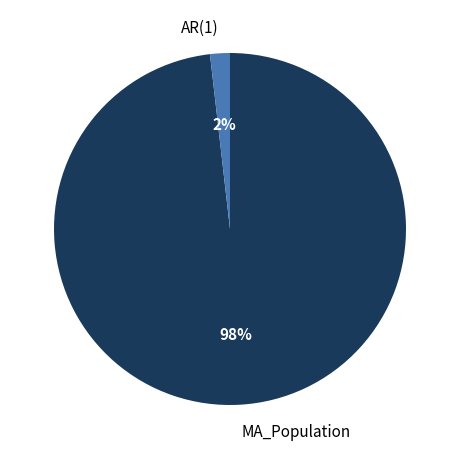

Combined, do AR(1) and MA_Population account for over 50%?

Yes